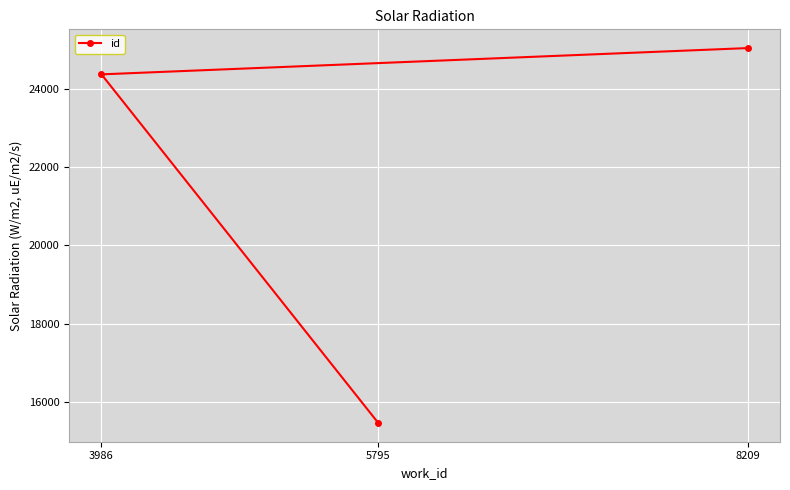

What is the sum of all values?

64871